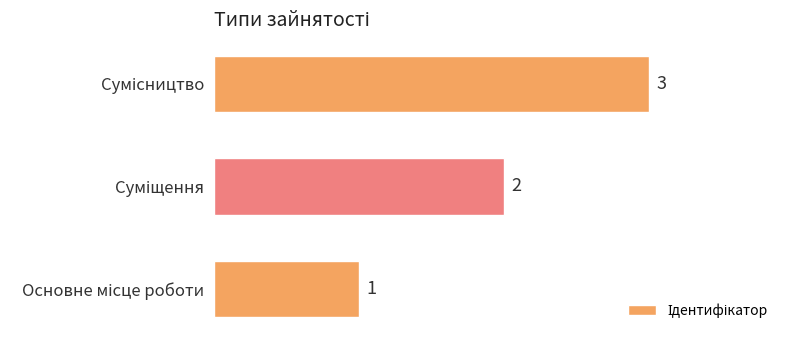

How many values are between 1 and 3?

3